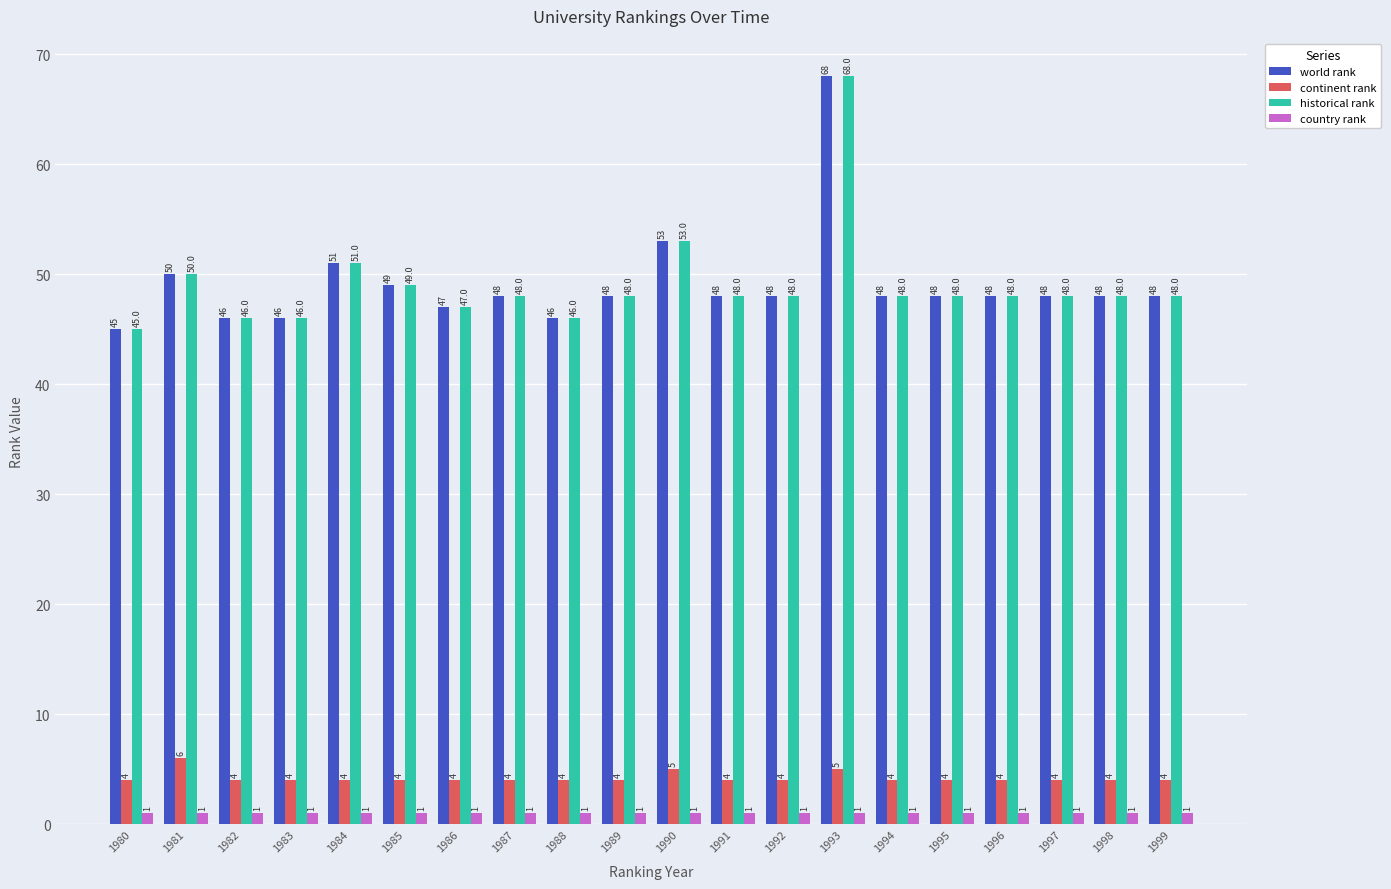

What is the approximate value of country rank at 1992?

1